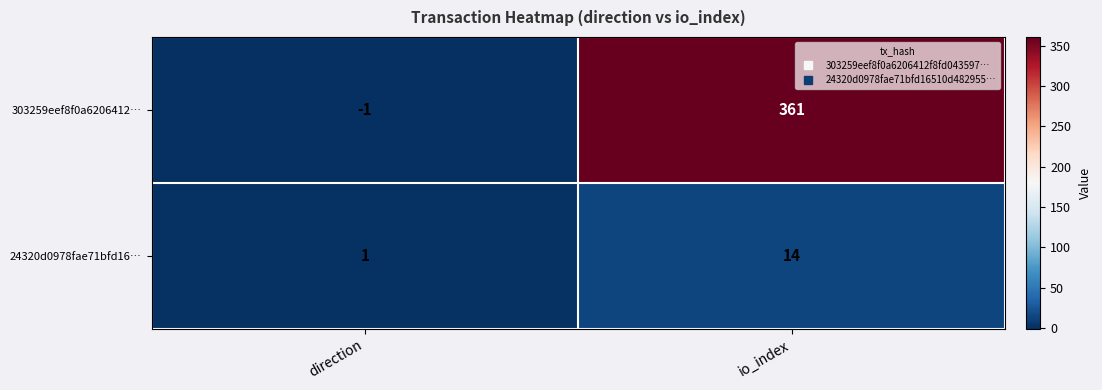

At which category does the chart reach its minimum across all series?

direction